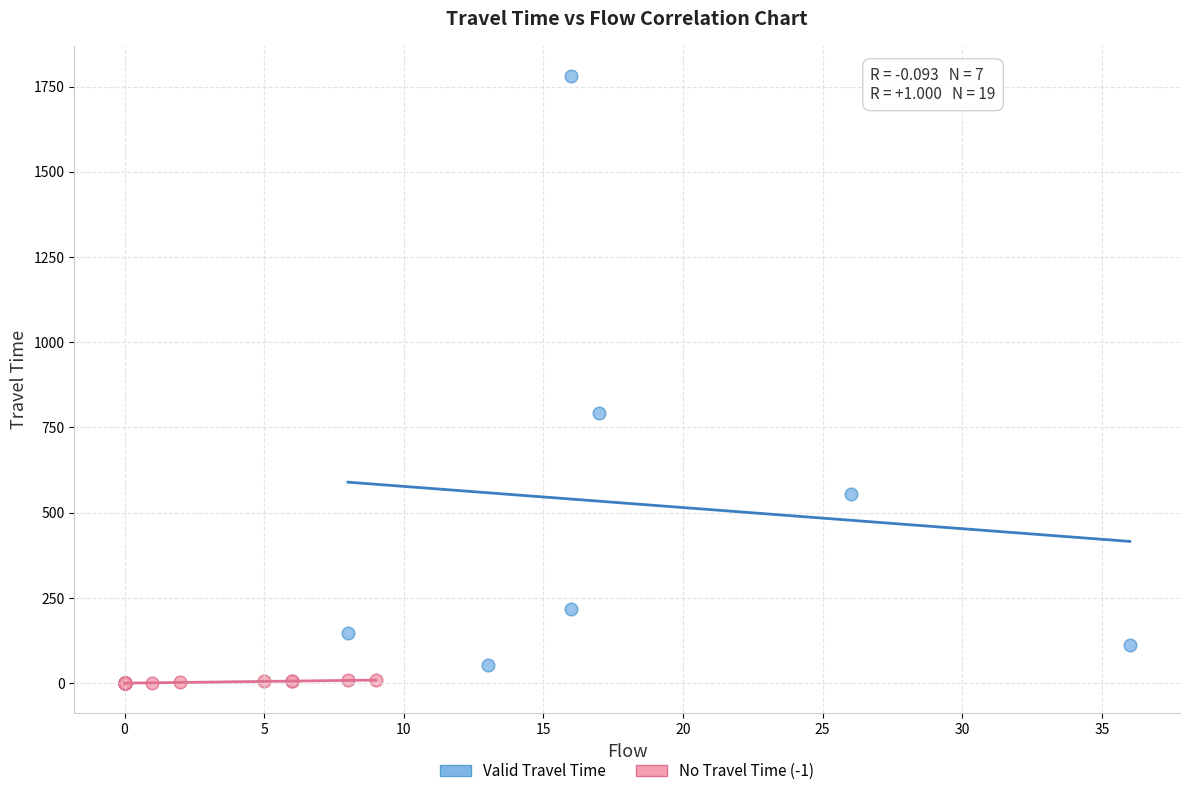

Which series reaches the maximum Y coordinate?

Valid Travel Time